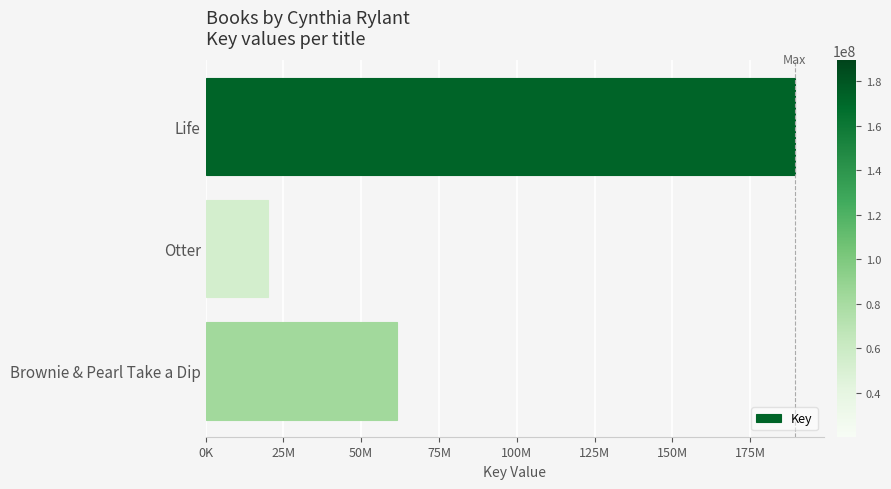

Does the chart contain any negative values?

No